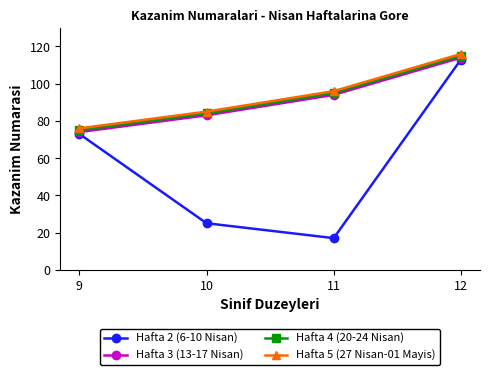

What value does the Hafta 4 (20-24 Nisan) series have at 12, to the nearest 5?

115